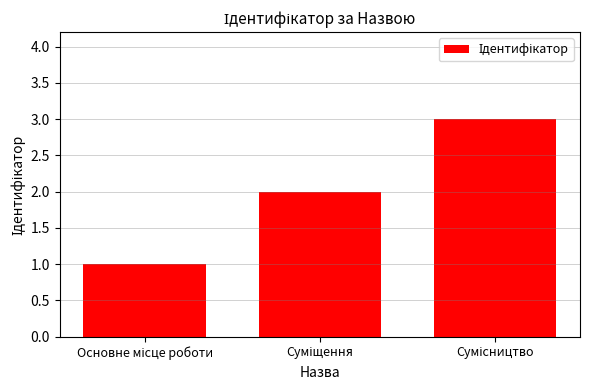

What is the sum of all values?

6